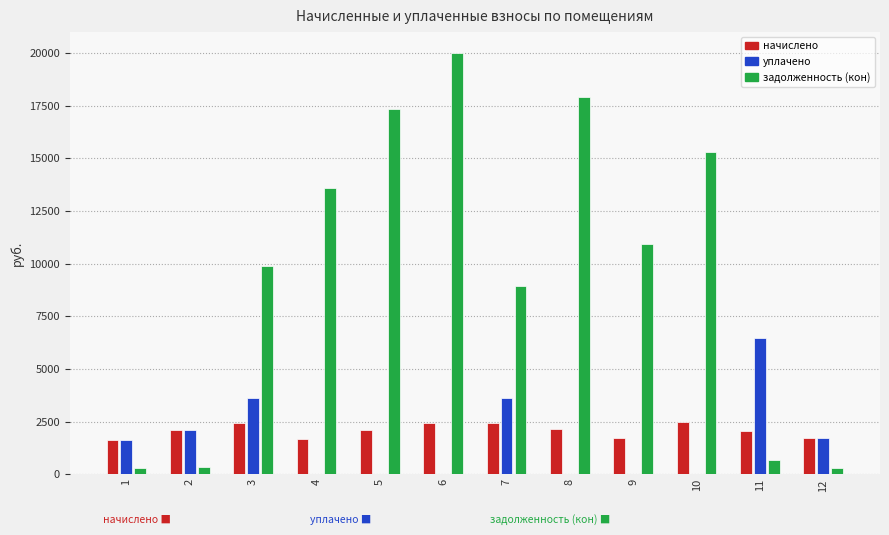

How many bars are there in each group?

3